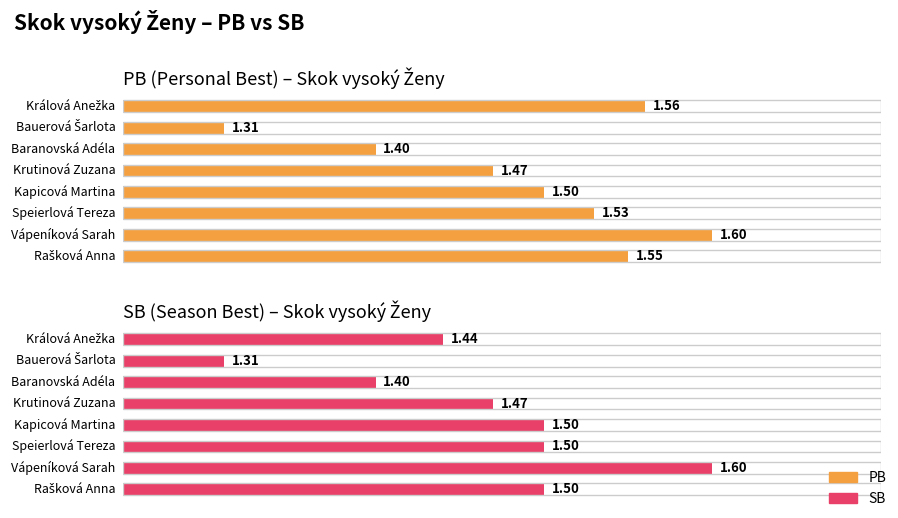

Reading right to left, list all the values displayed in this chart.

PB: Králová Anežka=1.6	Bauerová Šarlota=1.3	Baranovská Adéla=1.4	Krutinová Zuzana=1.5	Kapicová Martina=1.5	Speierlová Tereza=1.5	Vápeníková Sarah=1.6	Rašková Anna=1.6
SB: Králová Anežka=1.4	Bauerová Šarlota=1.3	Baranovská Adéla=1.4	Krutinová Zuzana=1.5	Kapicová Martina=1.5	Speierlová Tereza=1.5	Vápeníková Sarah=1.6	Rašková Anna=1.5